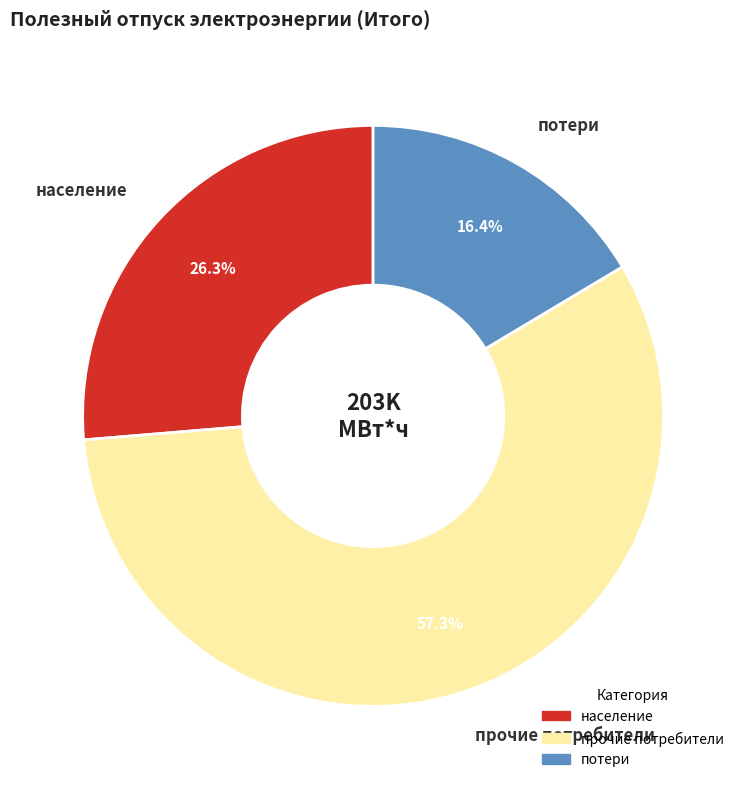

How many segments does this pie chart have?

3